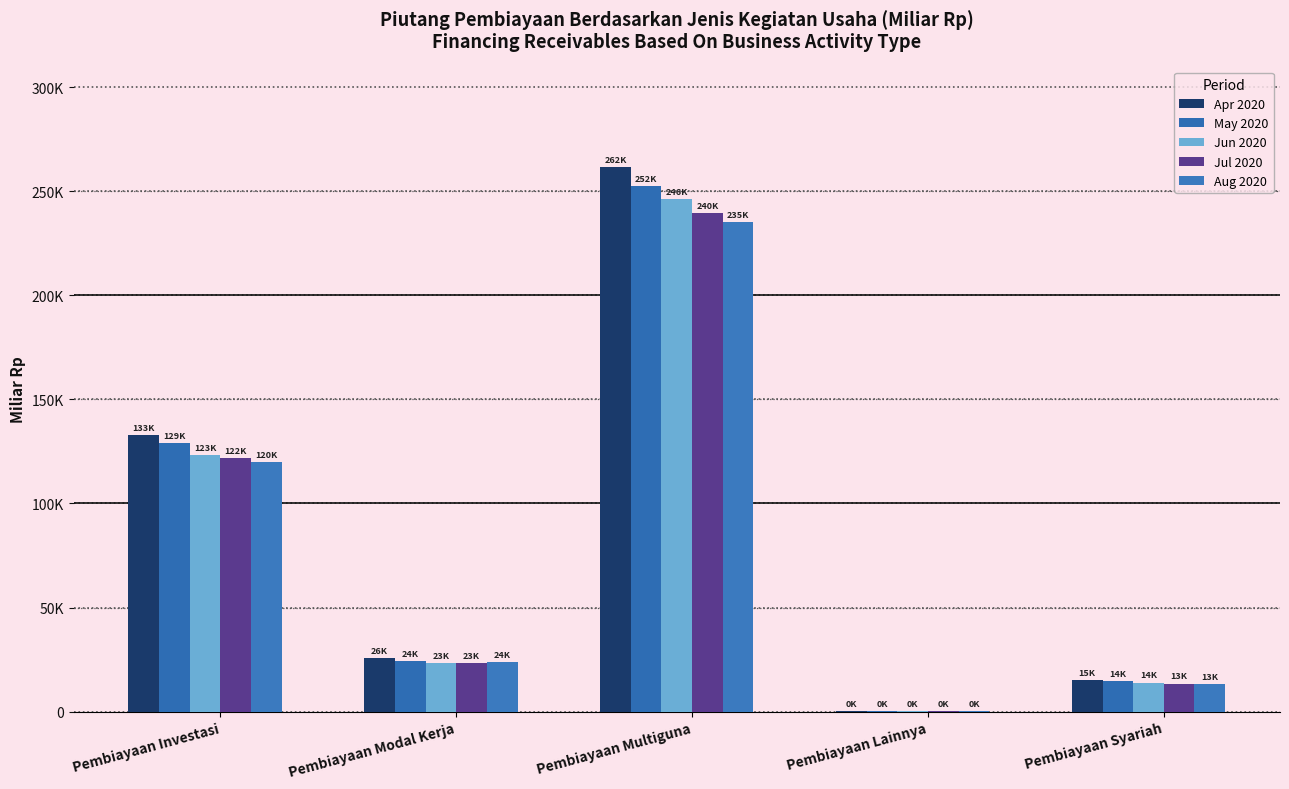

The Aug 2020 series shows 145.5 at Pembiayaan Lainnya. True or false?

True